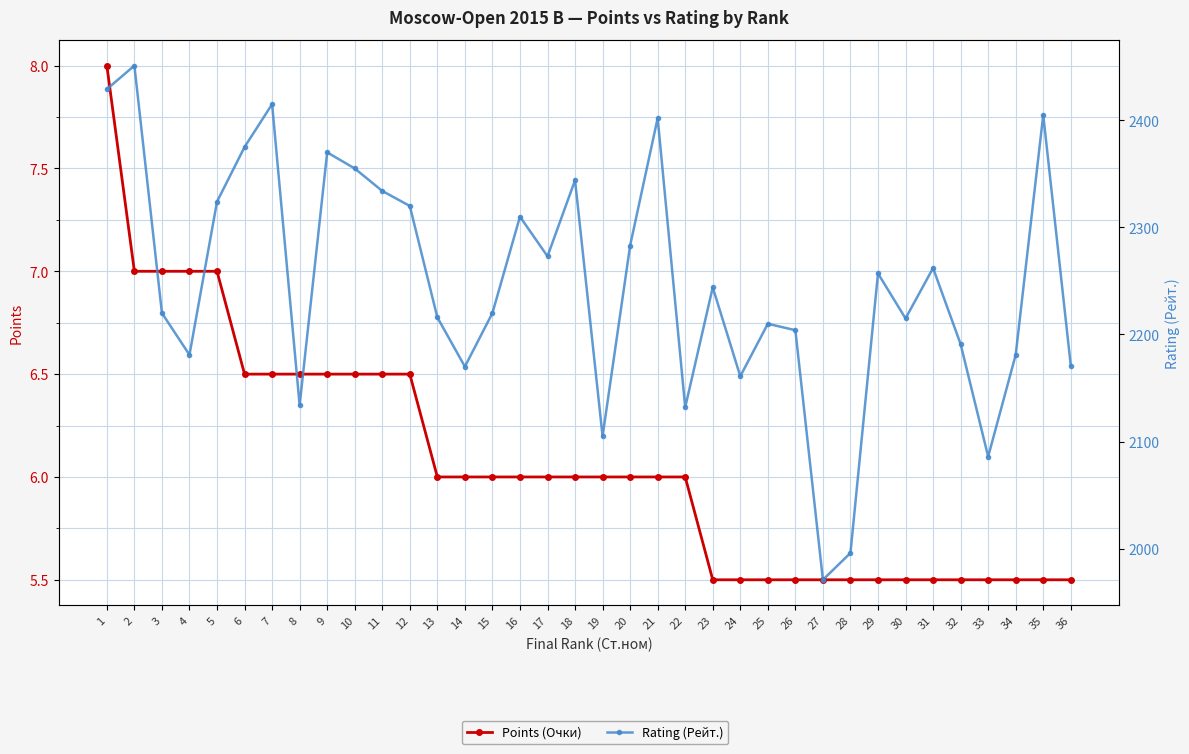

In Rating (Рейт.), how many points are lower than both neighbors (excluding endpoints)?

10